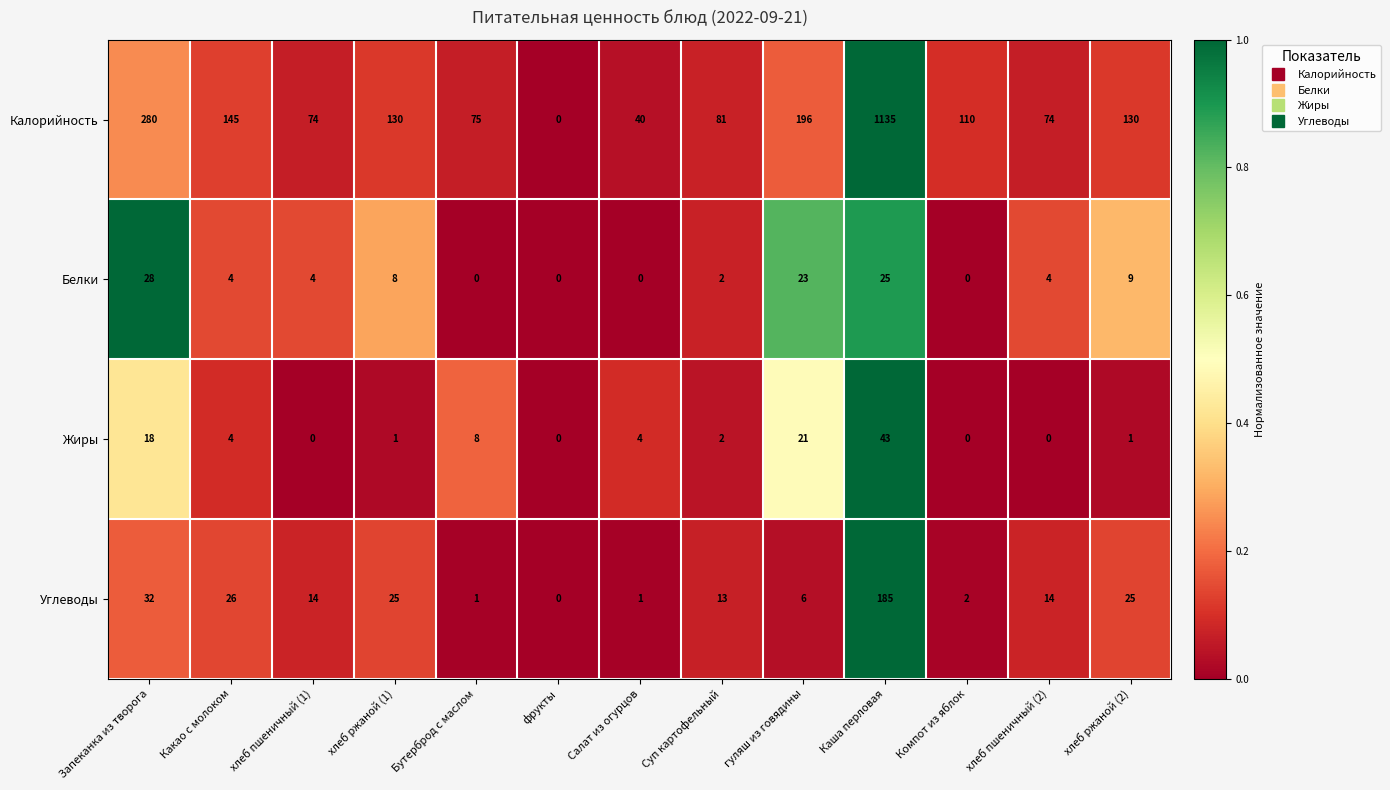

Is it true that Углеводы equals 0 at Бутерброд с маслом?

False